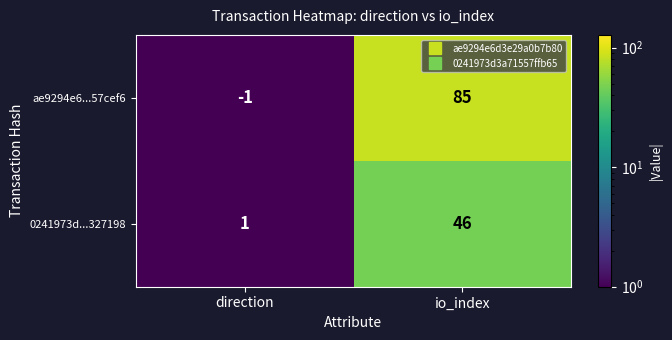

Is it true that ae9294e6...57cef6 equals 59 at io_index?

False